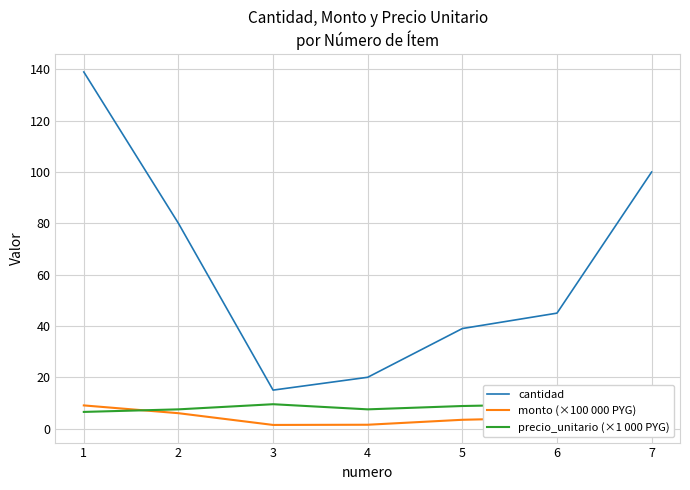

How many data points in cantidad are above 45?

3